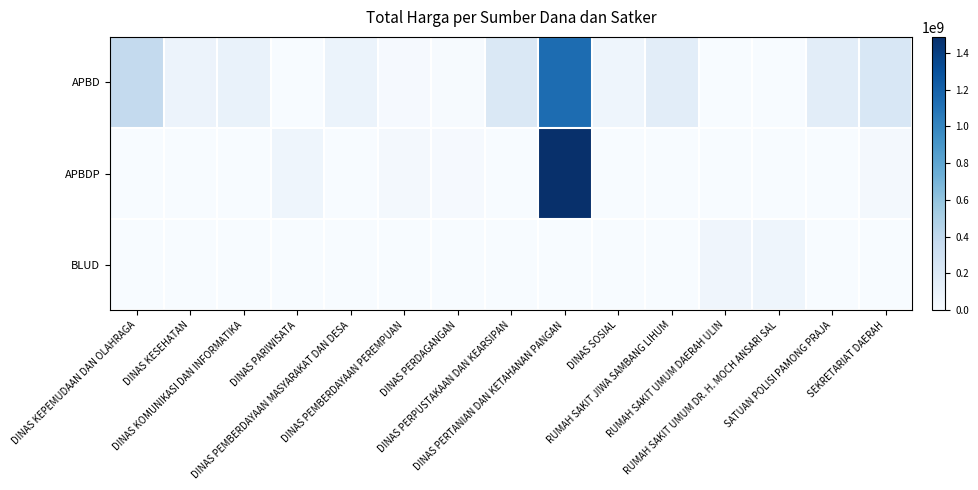

What is the total value across all series at DINAS PERTANIAN DAN KETAHANAN PANGAN?

2626421930